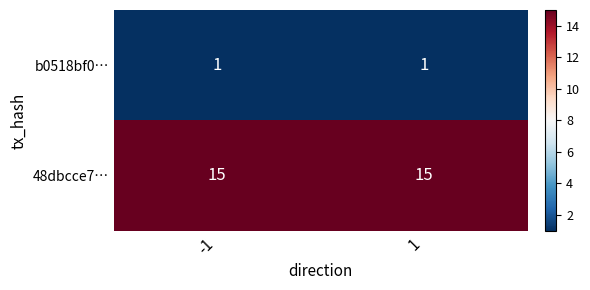

What is the difference between the highest and lowest values at 1?

14